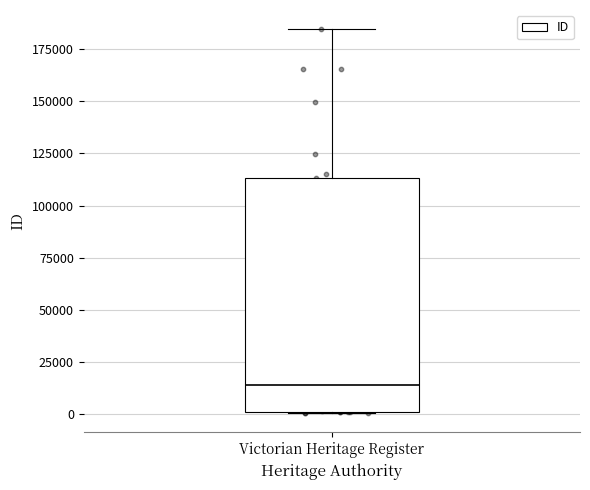

Read this box plot against the y-axis: the position of the median line, the range covered by the box, and the ends of both whiskers. The values are not printed on the chart, so give them approximately, as read against the axis.

median 15000, box 0 to 115000, whiskers 0 to 185000